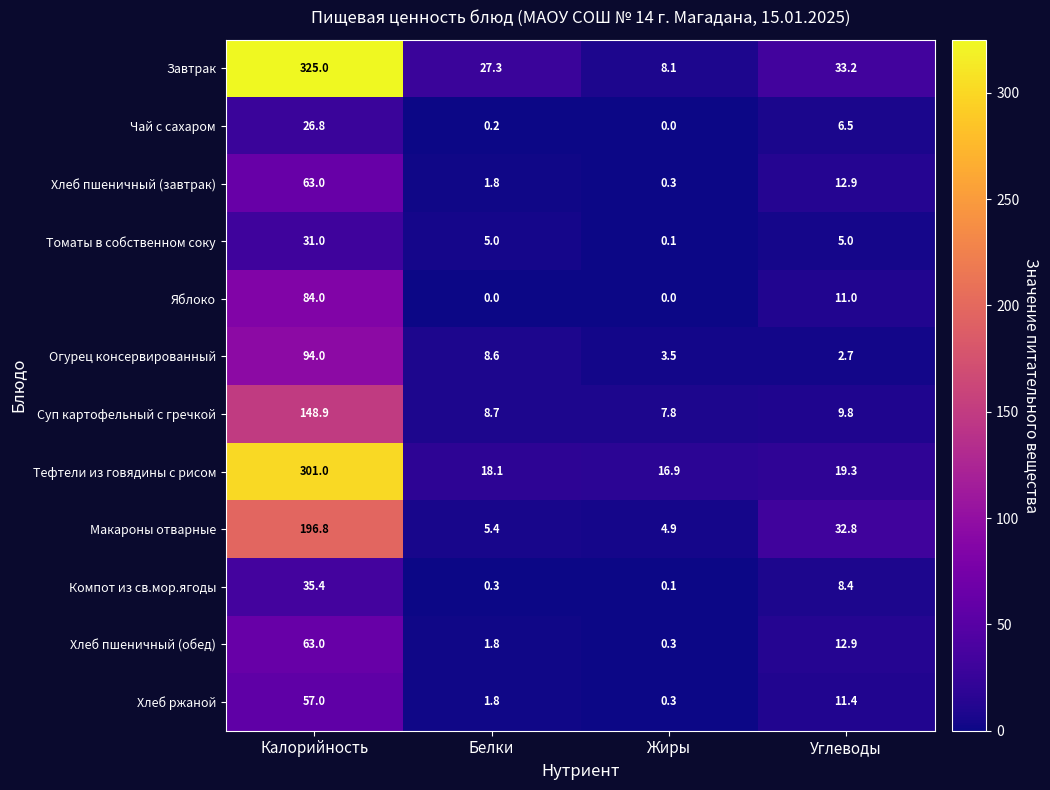

How many values in the Хлеб пшеничный (завтрак) series exceed 12?

2